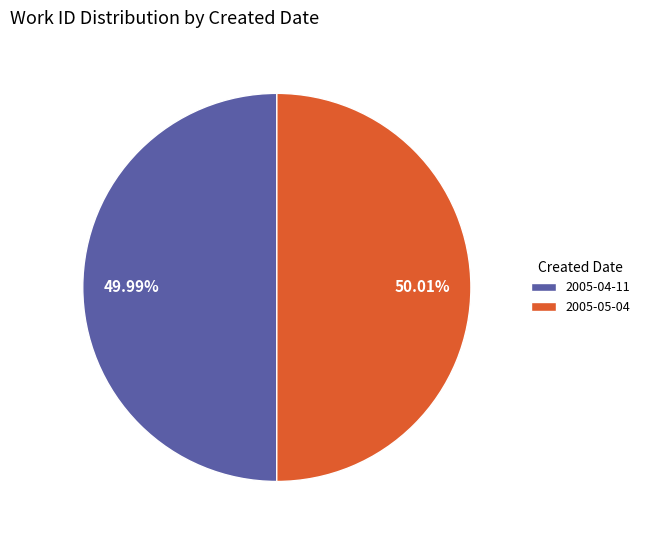

What percentage is NOT represented by 2005-04-11?

50.0%